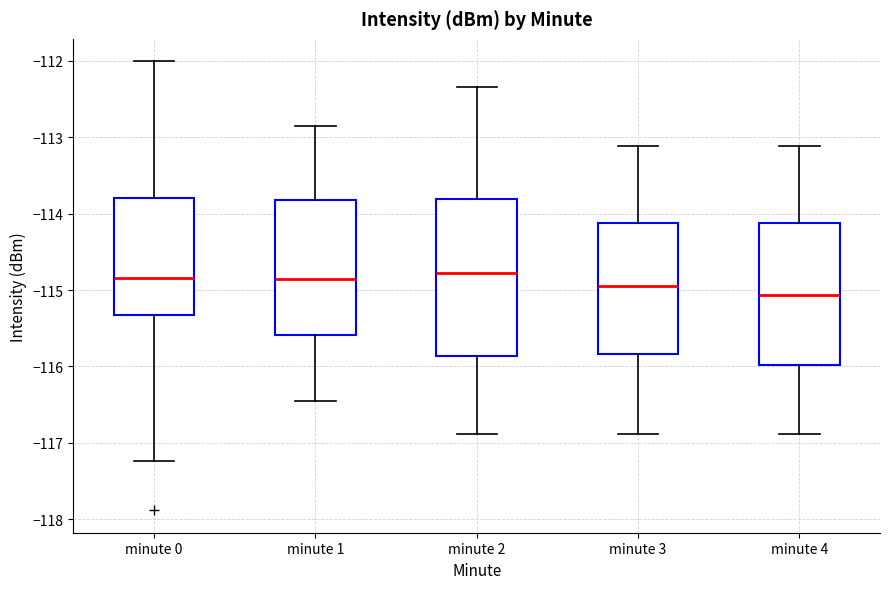

Where does the lower whisker of the box for minute 3 end on the y-axis? The values are not printed on the chart, so give them approximately, as read against the axis.

-116.9